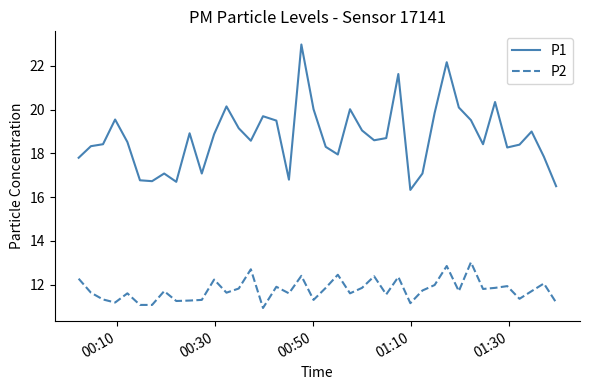

True or false: P2 has more than 2 points higher than both neighbors.

True